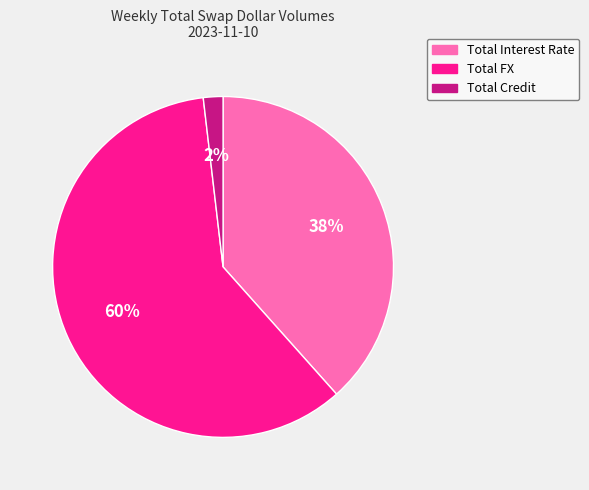

Is the sum of Total FX and Total Credit greater than half?

Yes